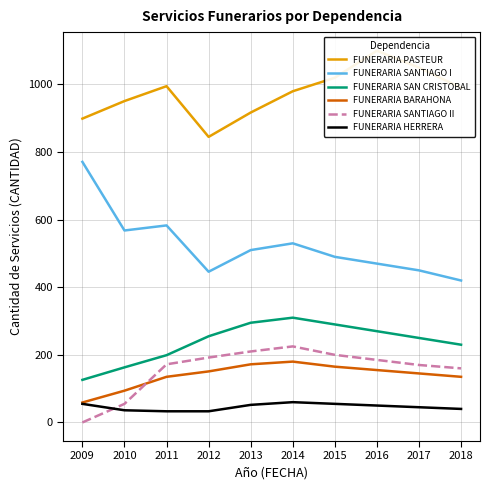

True or false: FUNERARIA SANTIAGO I and FUNERARIA HERRERA cross at least once.

False